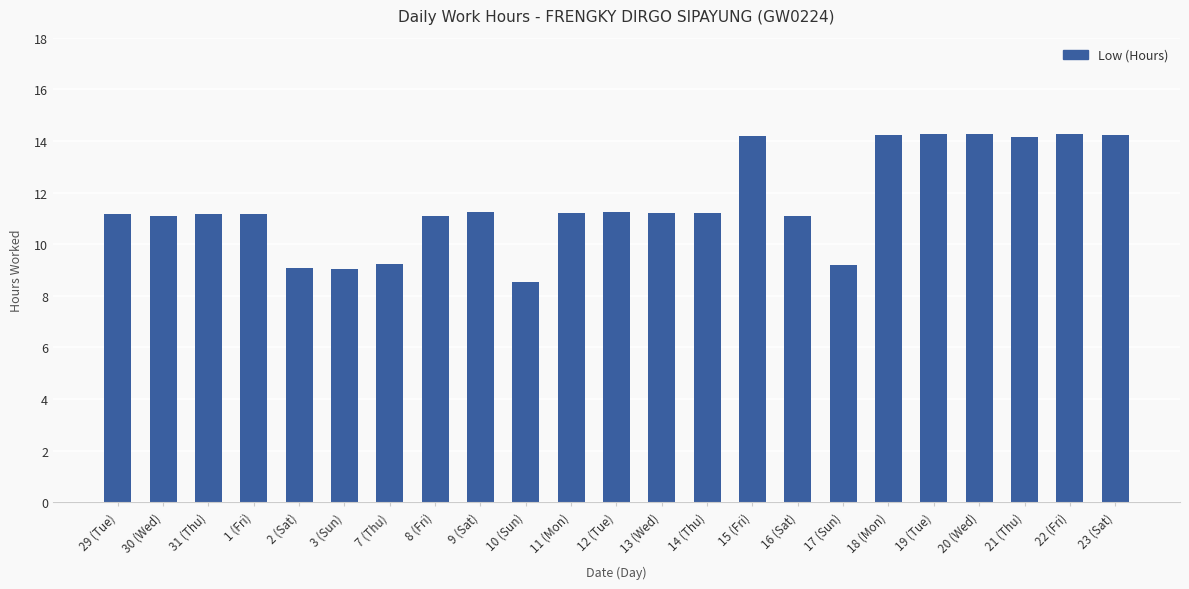

What is the ratio of the value at 8 (Fri) to the value at 20 (Wed)?

0.8